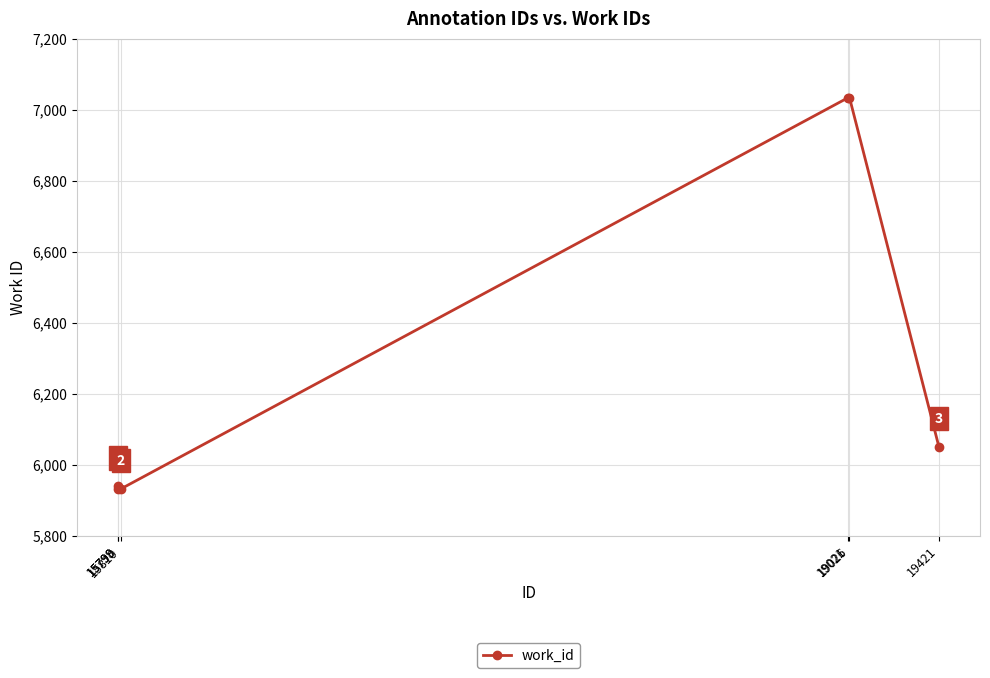

What is the average value?

6320